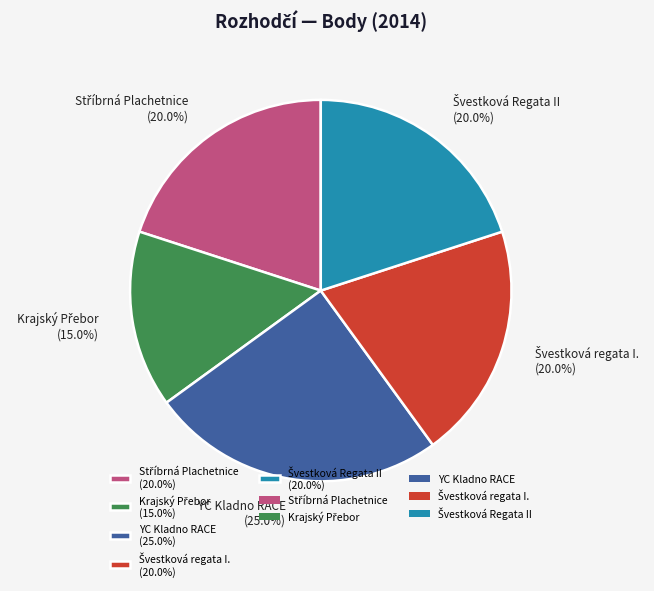

What is the largest slice in the pie chart?

YC Kladno RACE (25.0%)